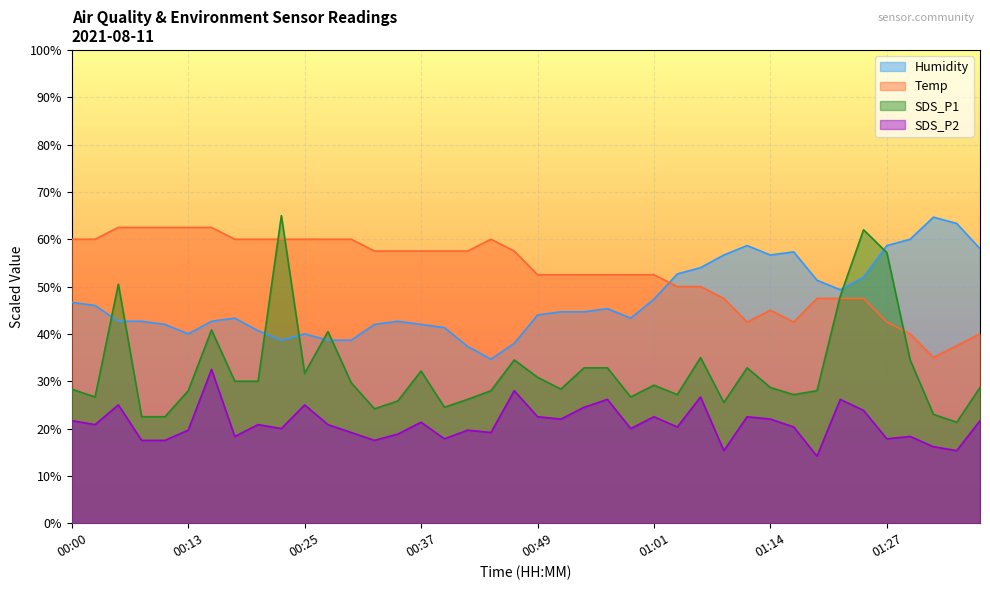

What is the label of the 6th point from the right?

01:24